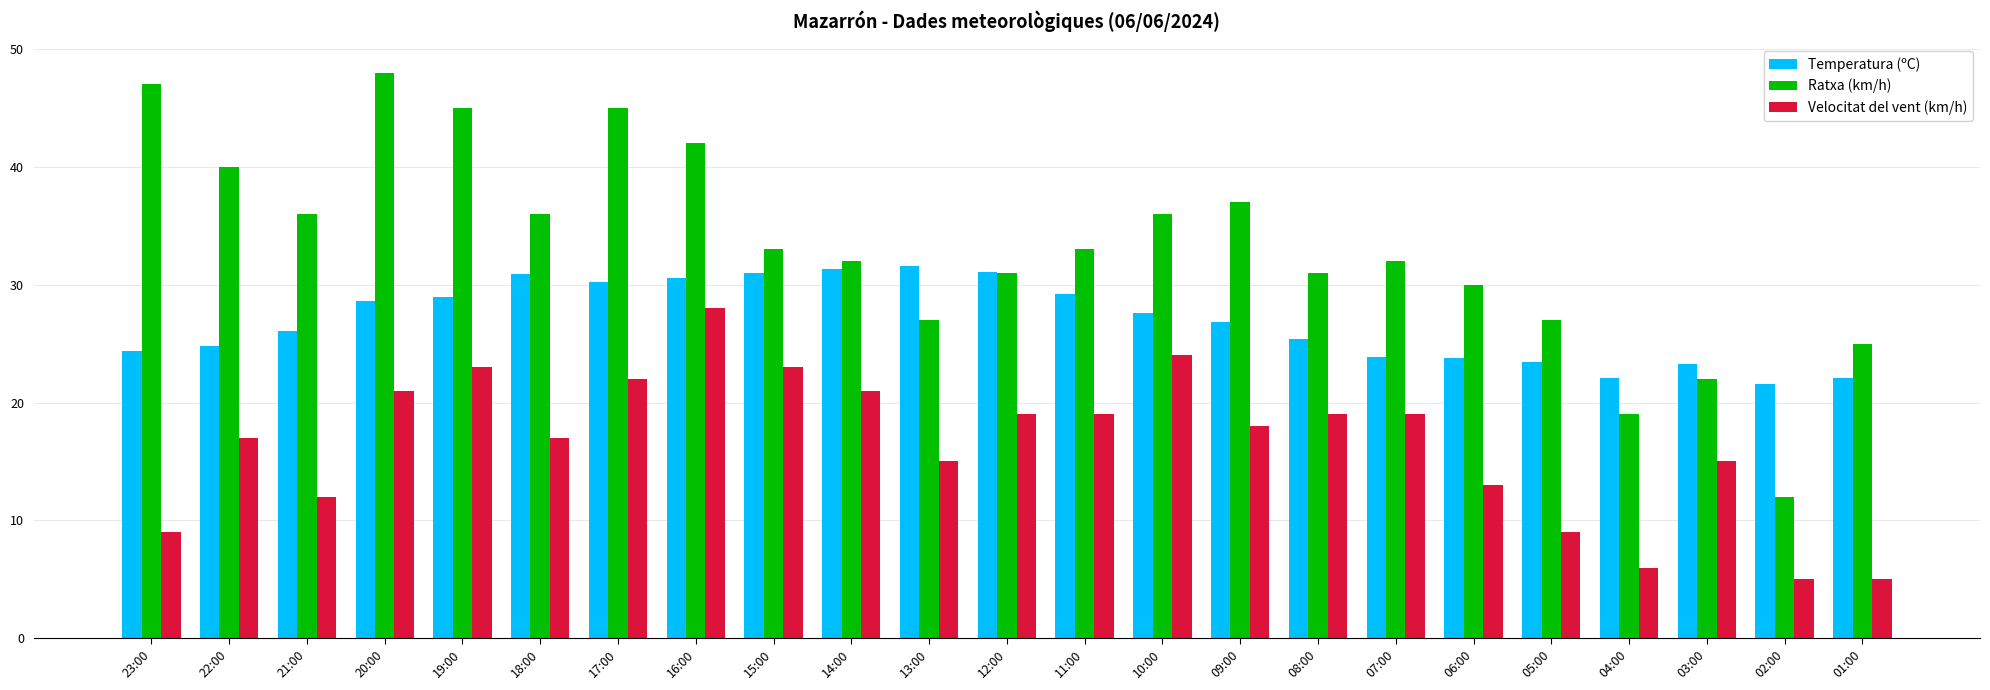

Where does the Ratxa (km/h) series first go above 33?

23:00